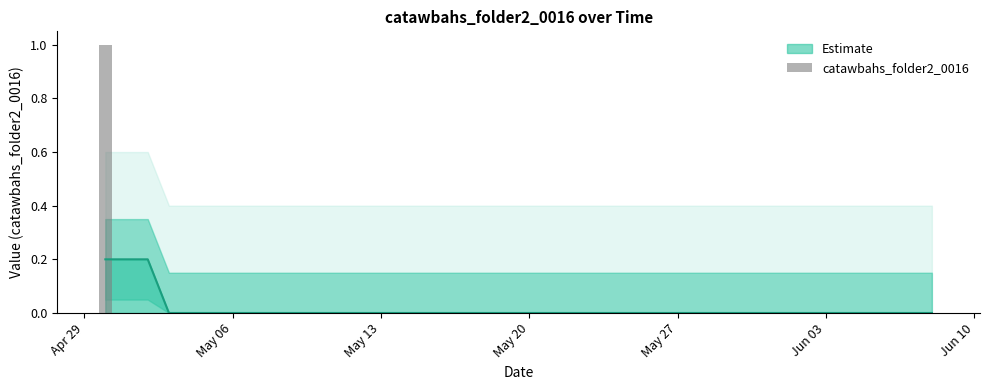

Which category has the lowest value across all series?

May 06